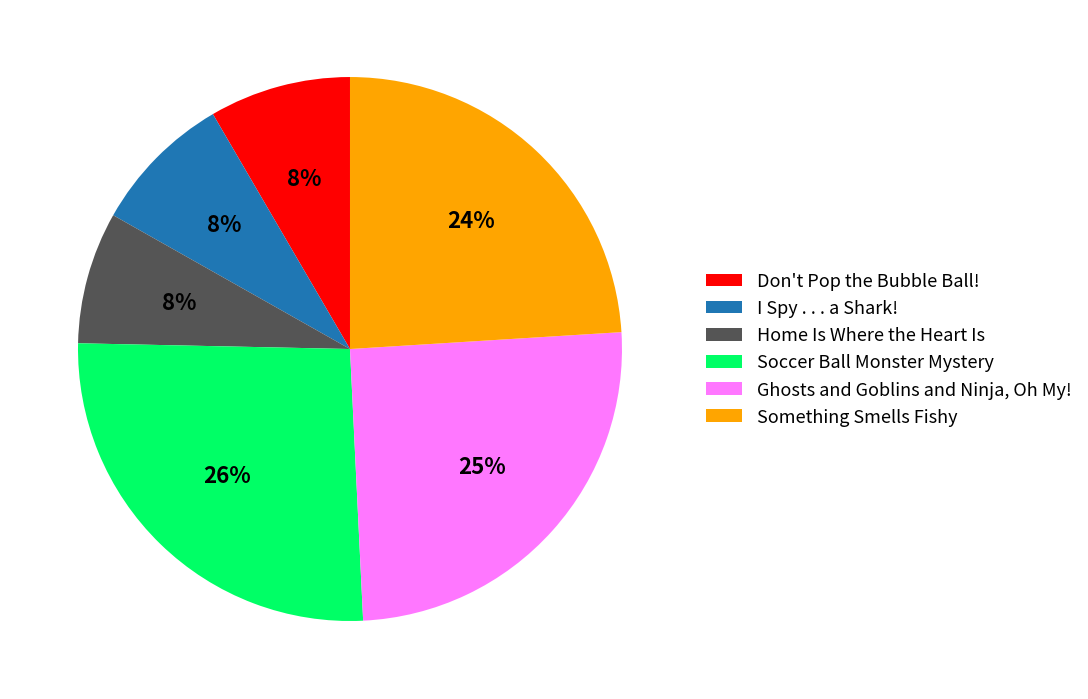

Which slice is the largest?

Soccer Ball Monster Mystery